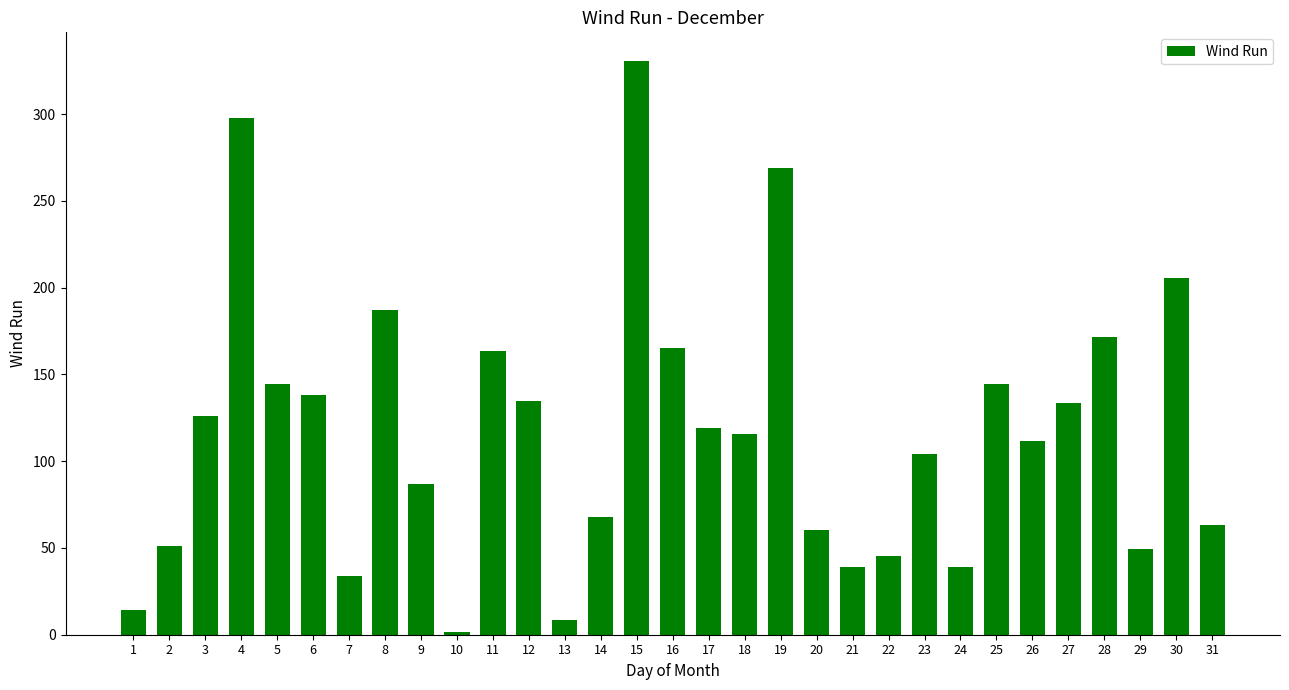

Does the chart contain stacked bars?

No